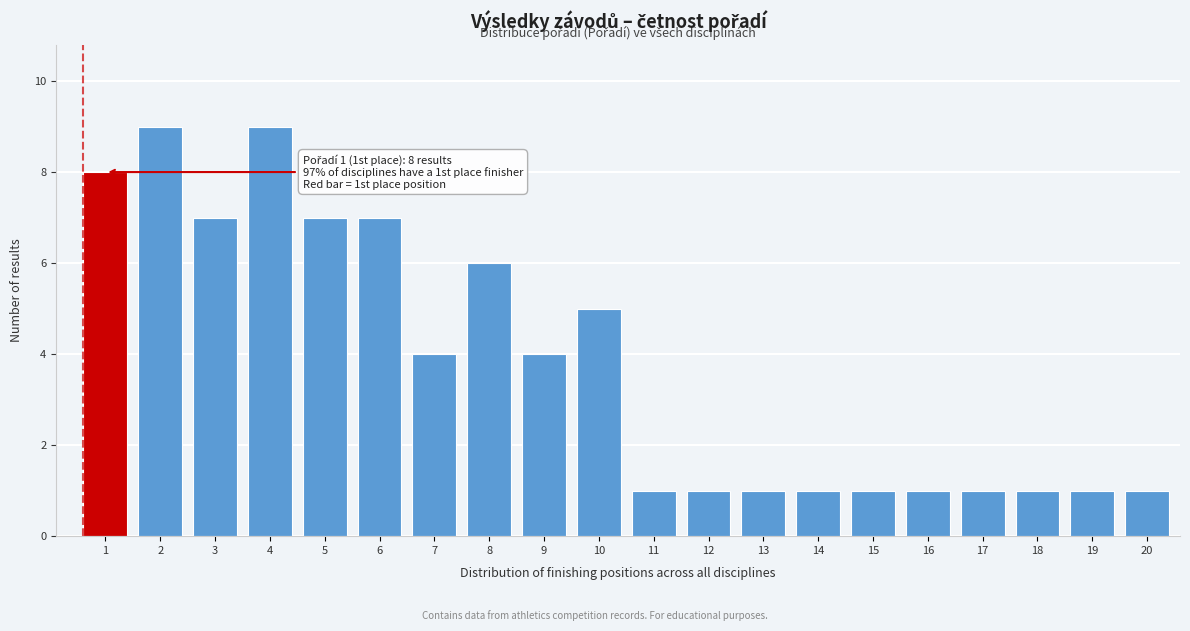

Reading left to right, what are all the values shown in this chart?

1=8	2=9	3=7	4=9	5=7	6=7	7=4	8=6	9=4	10=5	11=1	12=1	13=1	14=1	15=1	16=1	17=1	18=1	19=1	20=1